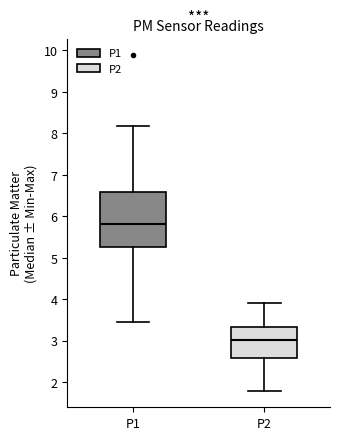

Where does the lower whisker of the box for P1 end on the y-axis? The values are not printed on the chart, so give them approximately, as read against the axis.

3.5